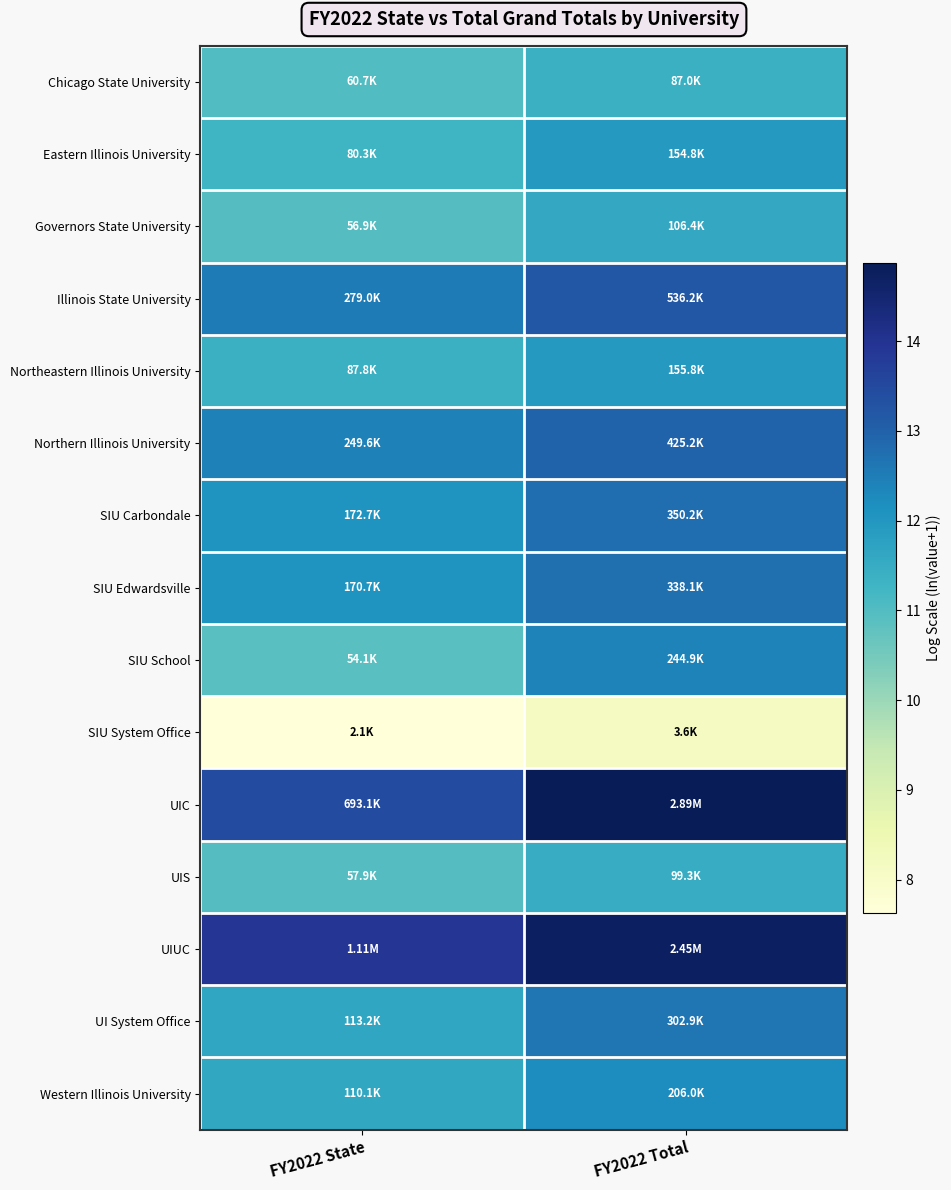

What is the total value across all series at FY2022 State?

173.8